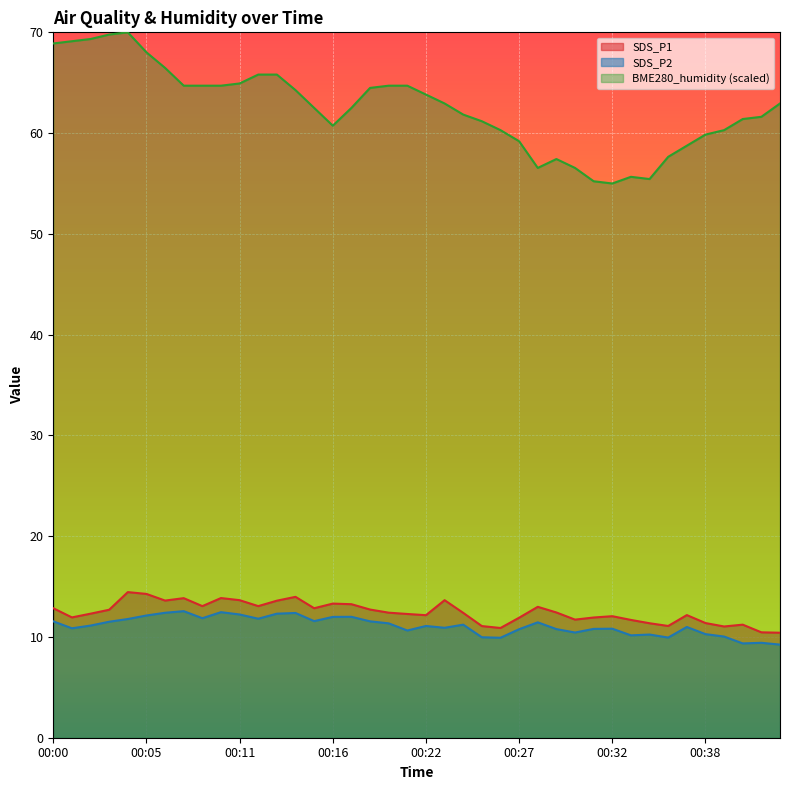

Which series has the largest range (max minus min)?

BME280_humidity (scaled)